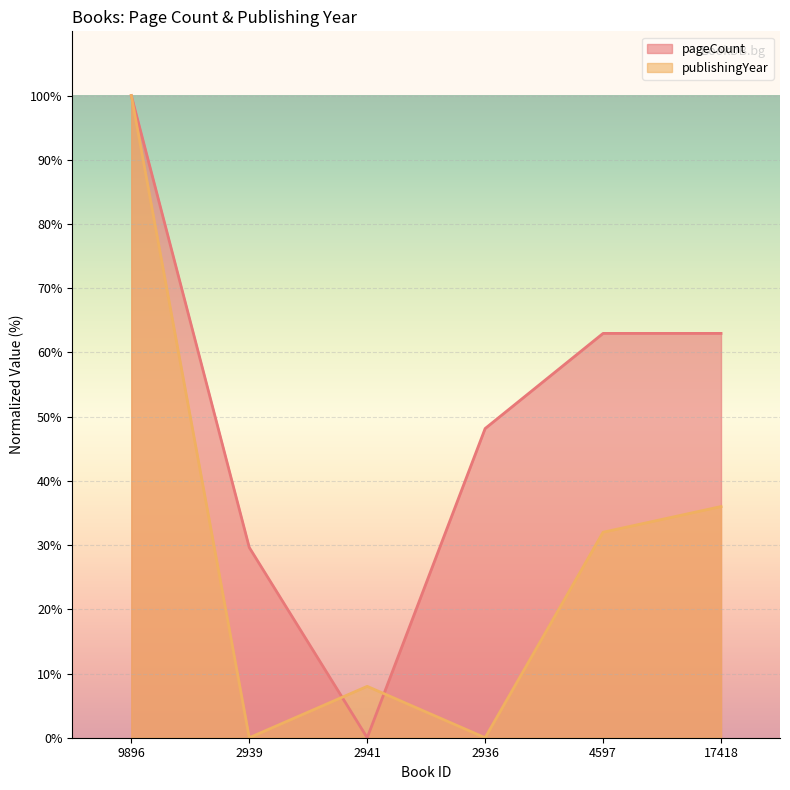

Rank the series by their maximum value, from highest to lowest.

pageCount, publishingYear